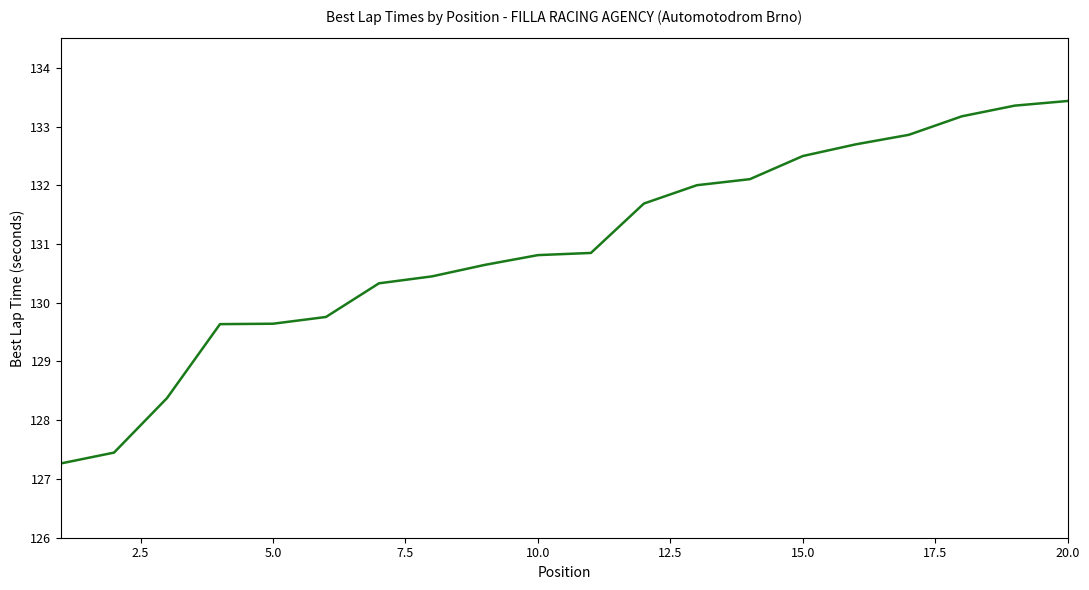

What is the maximum value shown in the chart?

133.4